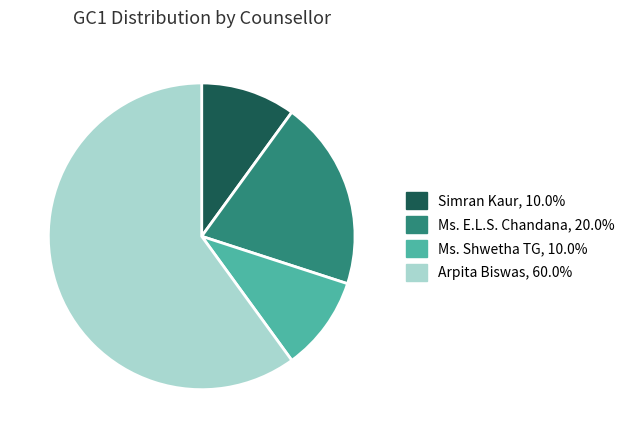

Combined, do Simran Kaur, 10.0% and Arpita Biswas, 60.0% account for over 50%?

Yes